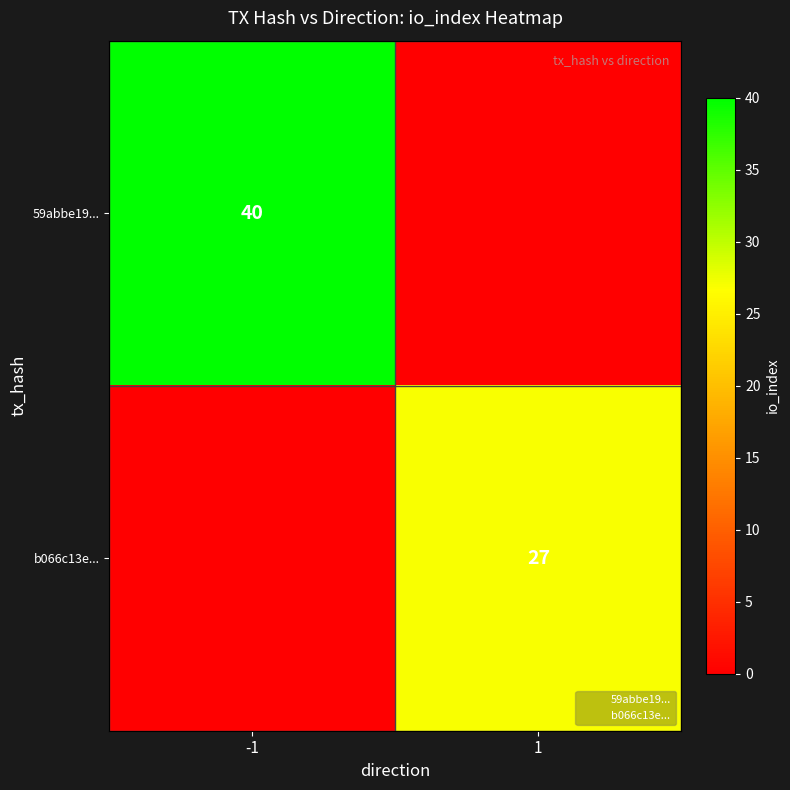

What is the difference between the maximum and minimum values in the b066c13e... series?

27